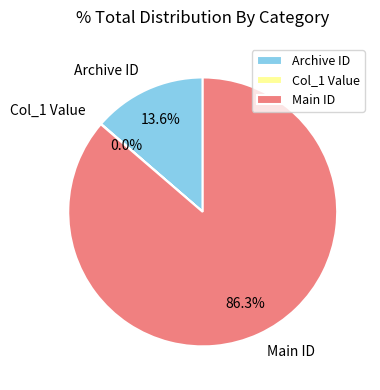

To the nearest percent, what is the average slice percentage?

33%